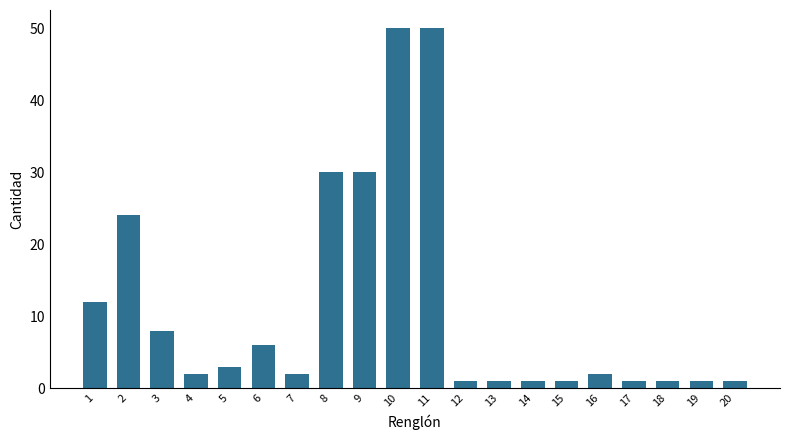

Reading left to right, transcribe all the data shown in this chart.

1=12	2=24	3=8	4=2	5=3	6=6	7=2	8=30	9=30	10=50	11=50	12=1	13=1	14=1	15=1	16=2	17=1	18=1	19=1	20=1